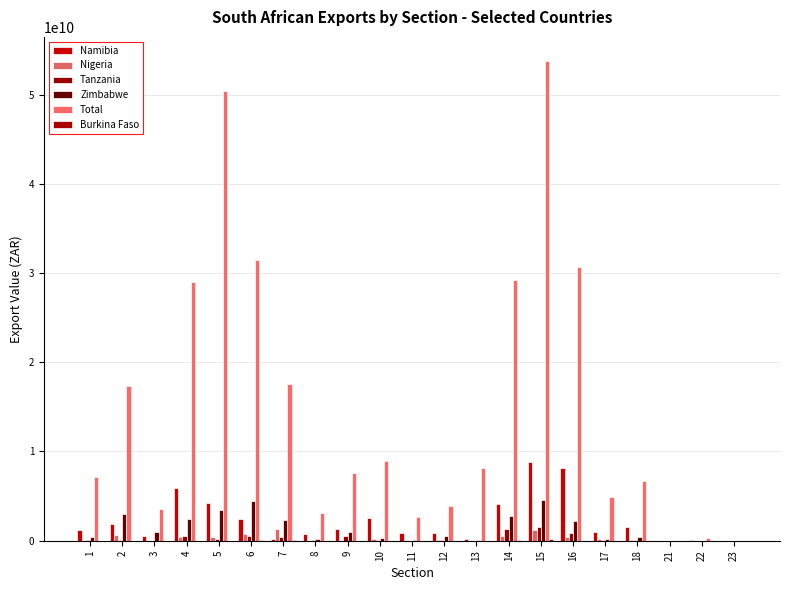

What is the value of the Zimbabwe bar at the 5th from the left?

3403497142